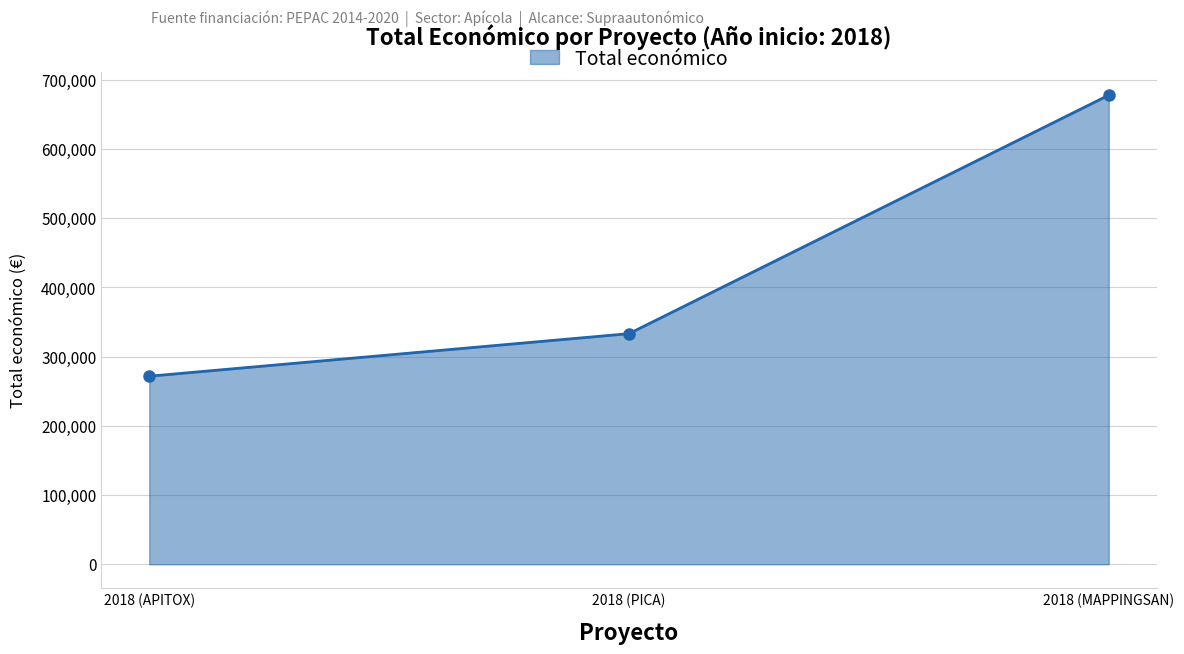

Does the chart have visible grid lines?

Yes